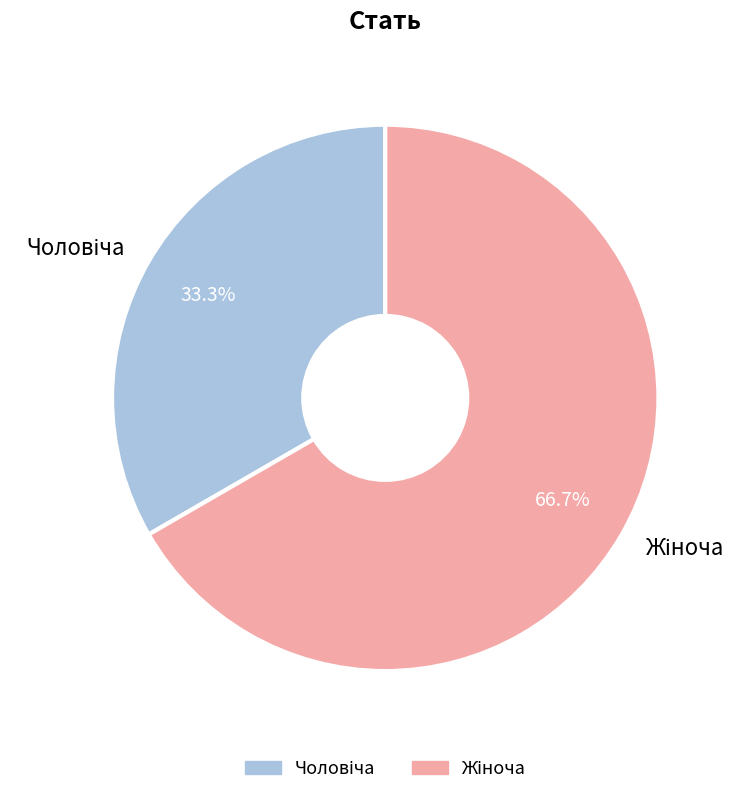

Is there any slice that represents more than half of the pie?

Yes